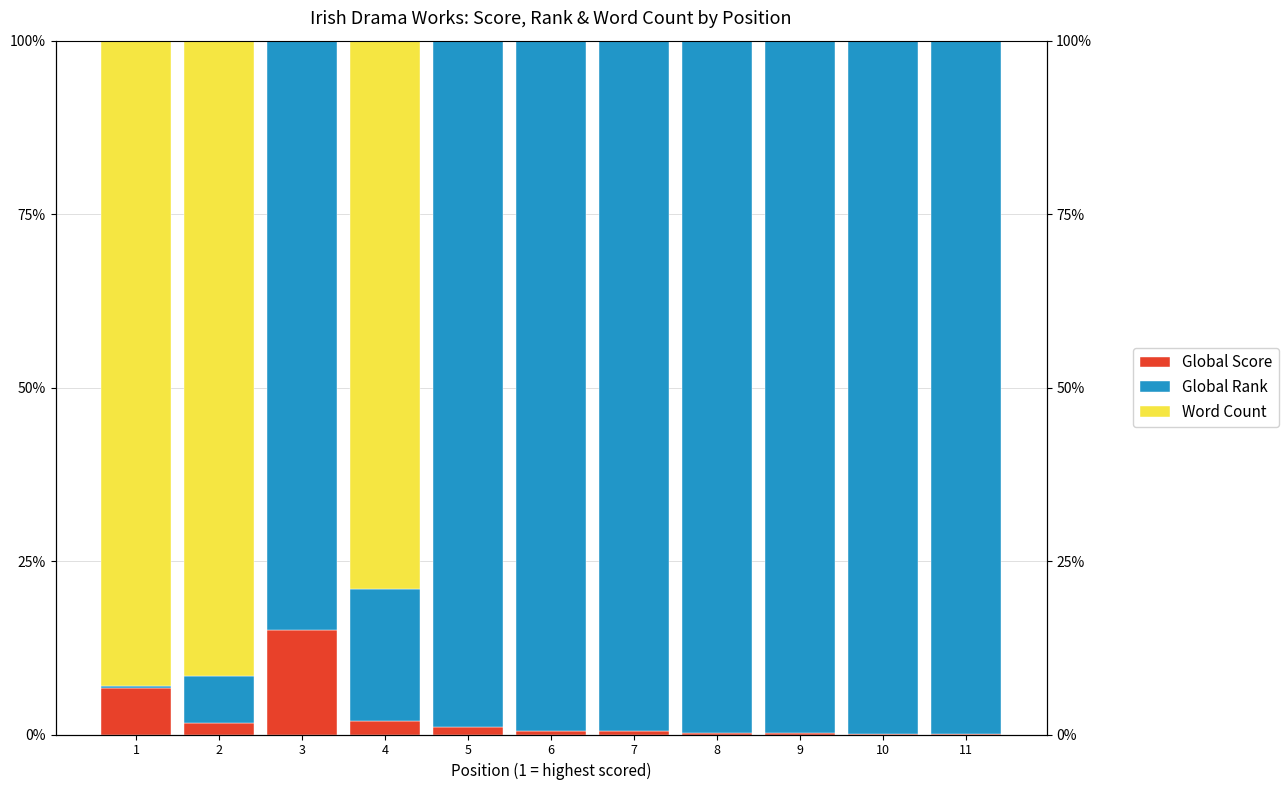

What is the difference between the maximum and minimum values in the Global Score series?

15.1